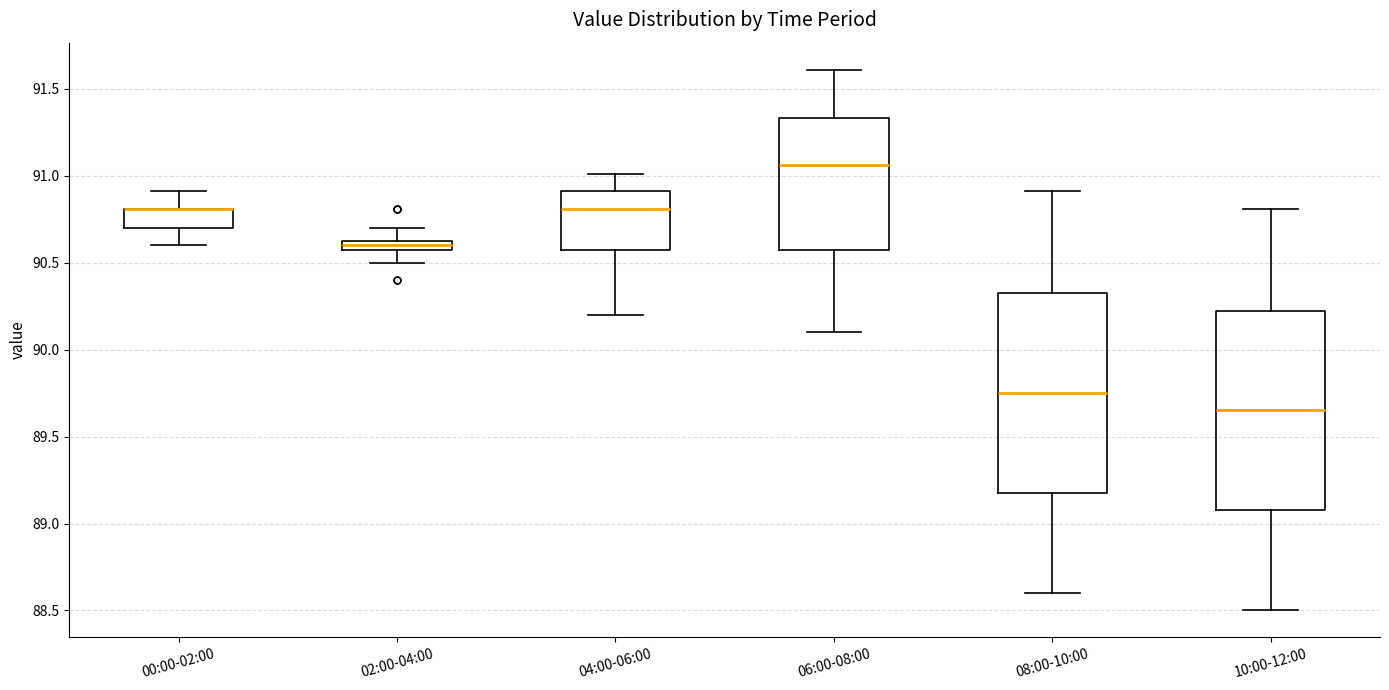

Where is the lower edge of the box for 06:00-08:00 on the y-axis? The values are not printed on the chart, so give them approximately, as read against the axis.

90.60